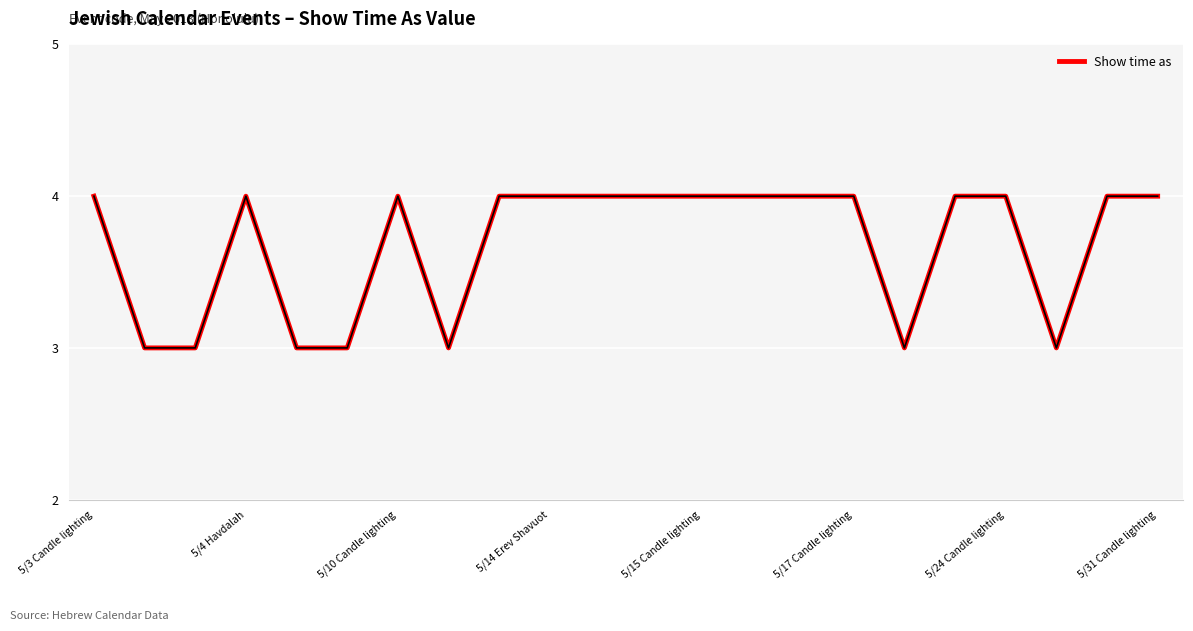

What is the maximum value shown in the chart?

4